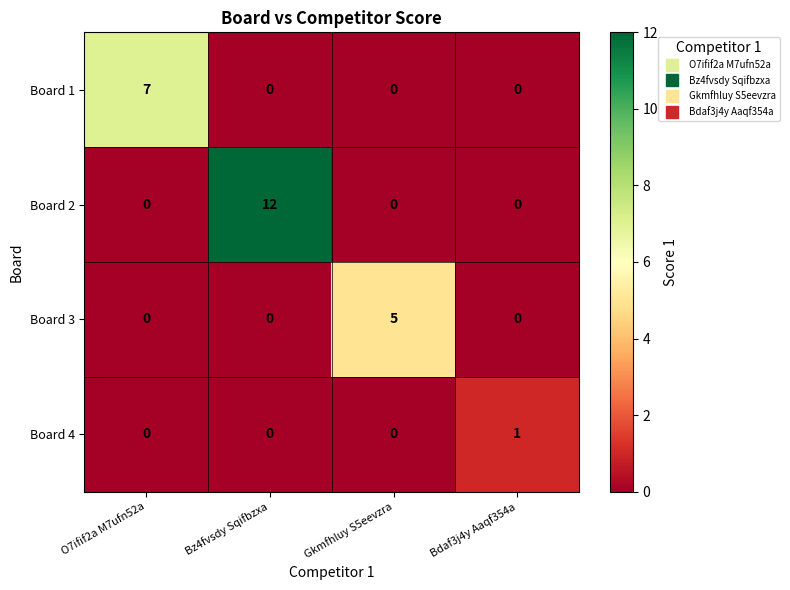

The Board 3 series shows 0 at O7ifif2a M7ufn52a. True or false?

True